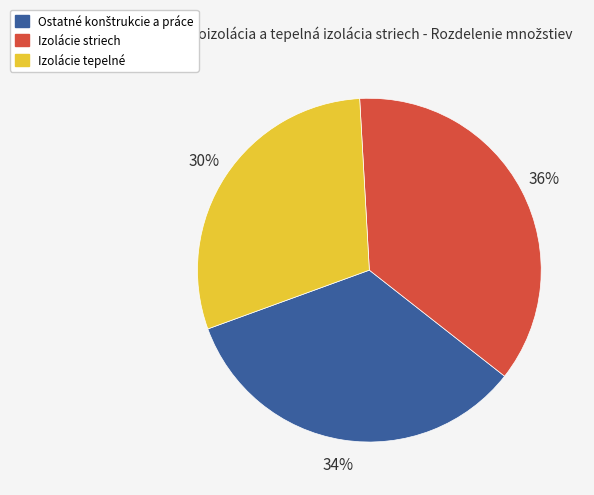

How many slices are in this pie chart?

3